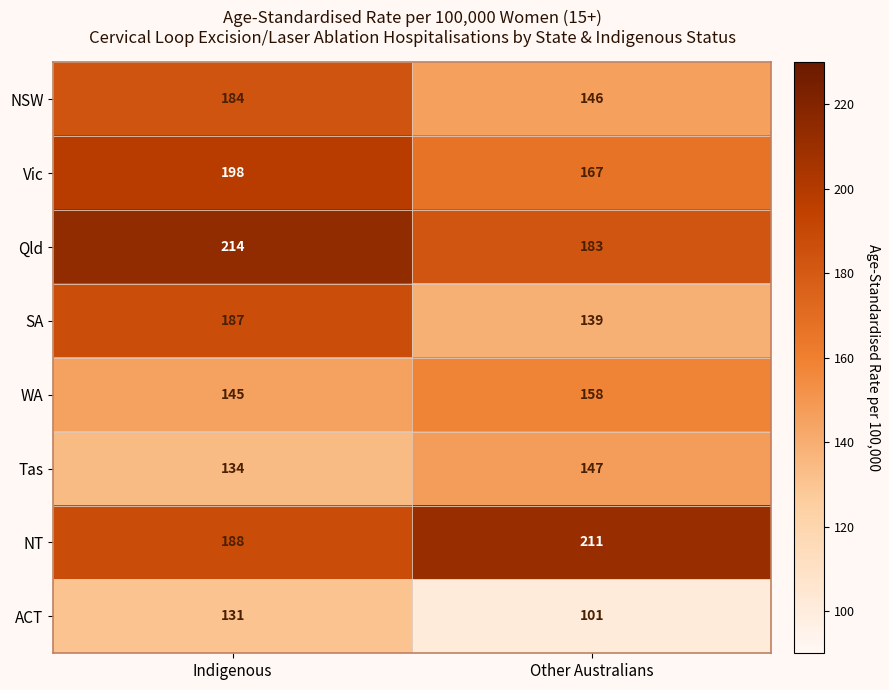

Which series has the largest range (max minus min)?

SA